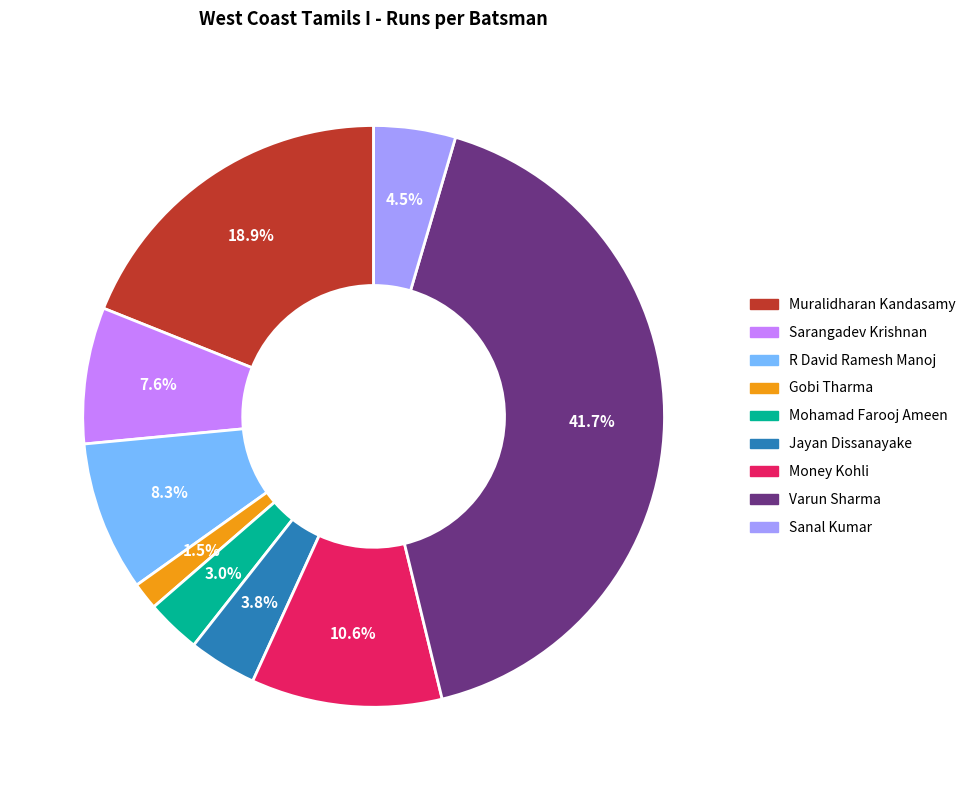

Rank the categories by value from highest to lowest.

Varun Sharma, Muralidharan Kandasamy, Money Kohli, R David Ramesh Manoj, Sarangadev Krishnan, Sanal Kumar, Jayan Dissanayake, Mohamad Farooj Ameen, Gobi Tharma